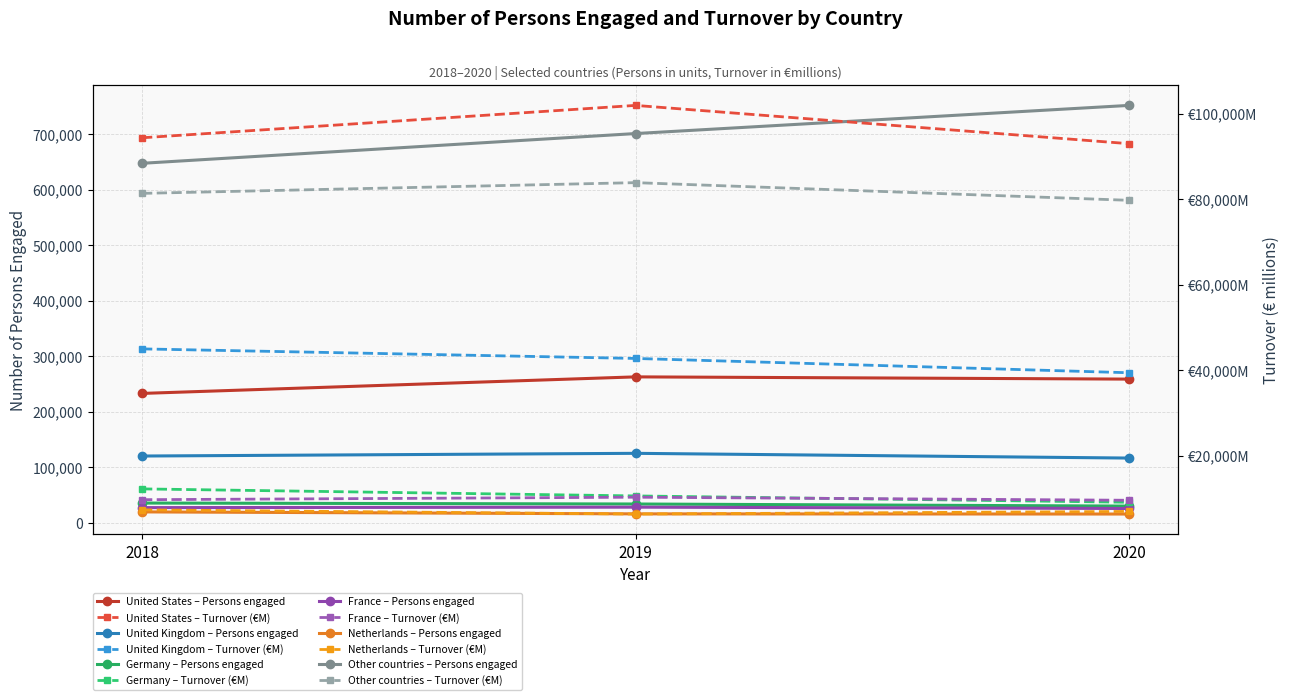

Between 2018 and 2020, which is larger?

2020